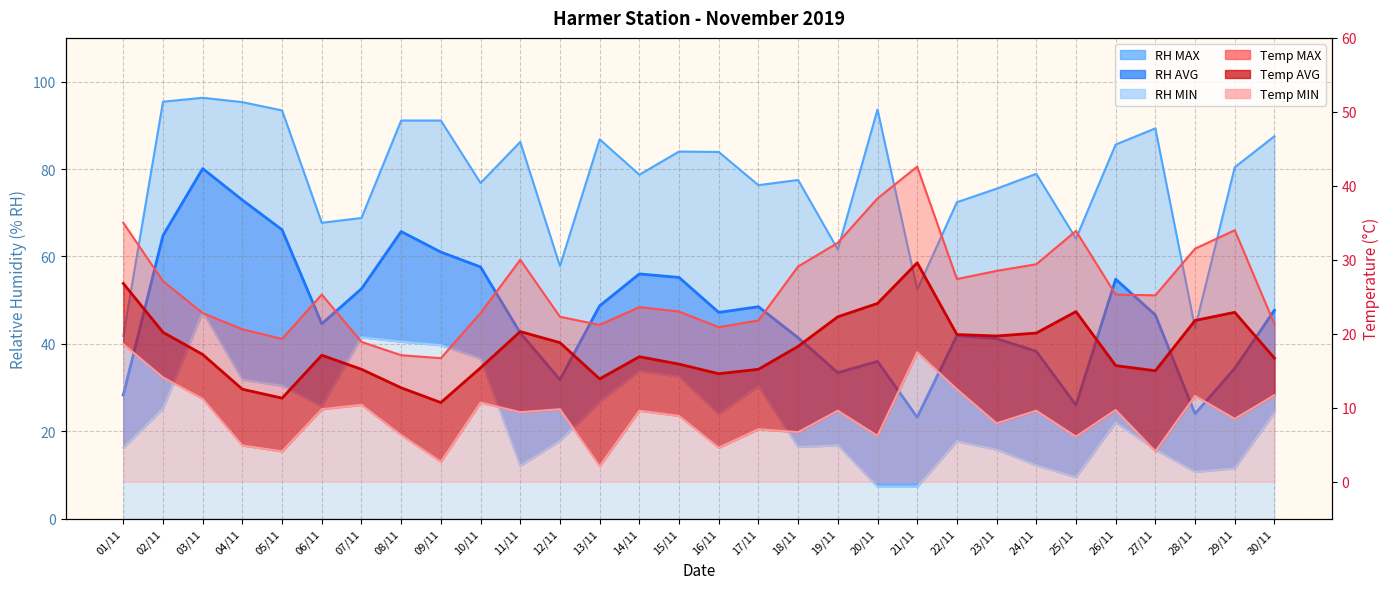

Which category has the highest value across all series?

03/11